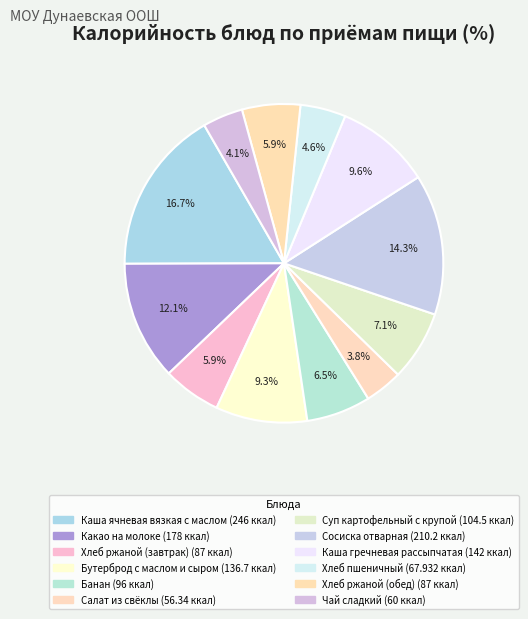

How many slices are in this pie chart?

12